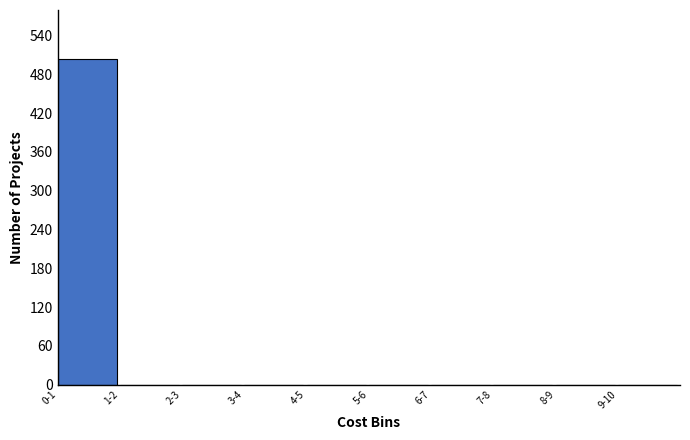

Reading left to right, what are all the values shown in this chart?

0-1=504	1-2=0	2-3=0	3-4=0	4-5=0	5-6=0	6-7=0	7-8=0	8-9=0	9-10=0